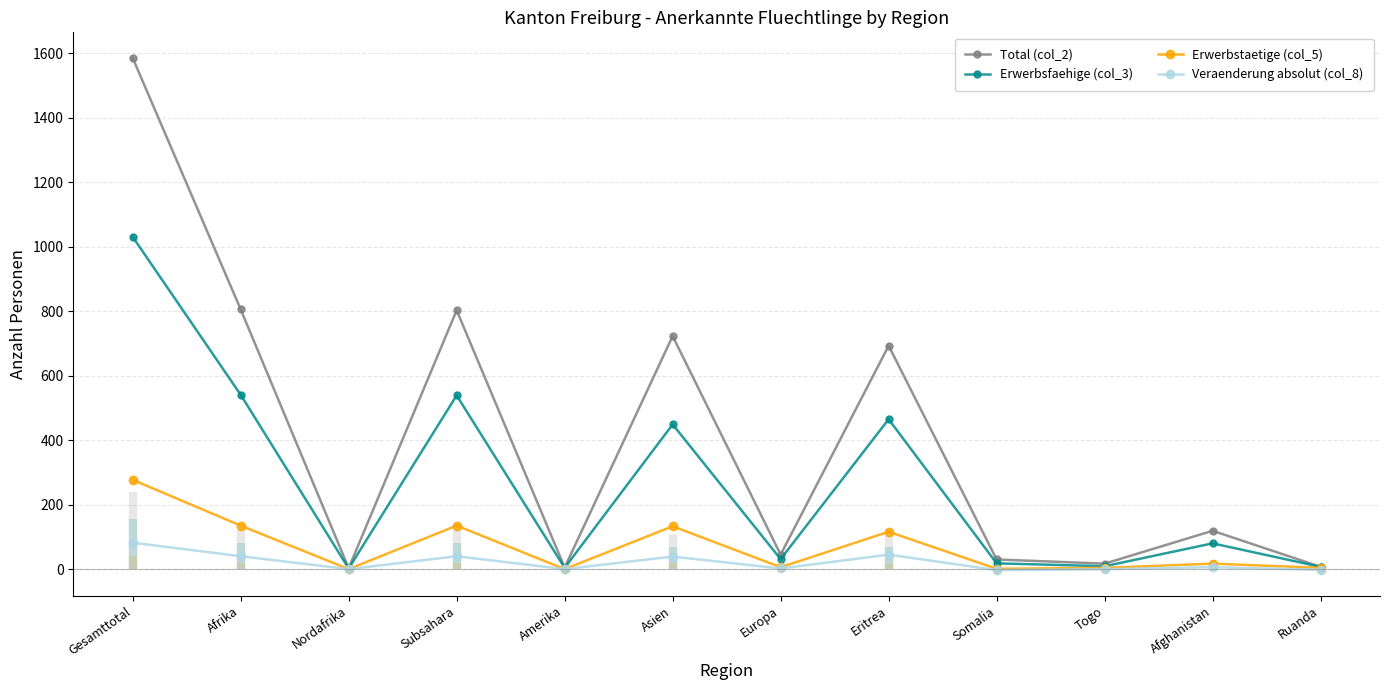

Which series has the largest total across all categories?

Total (col_2)